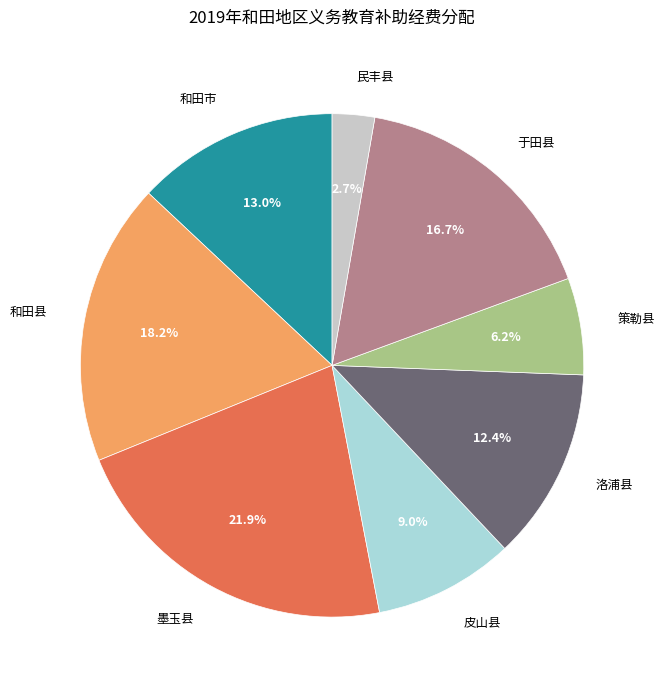

To the nearest percent, what is the average slice percentage?

12%